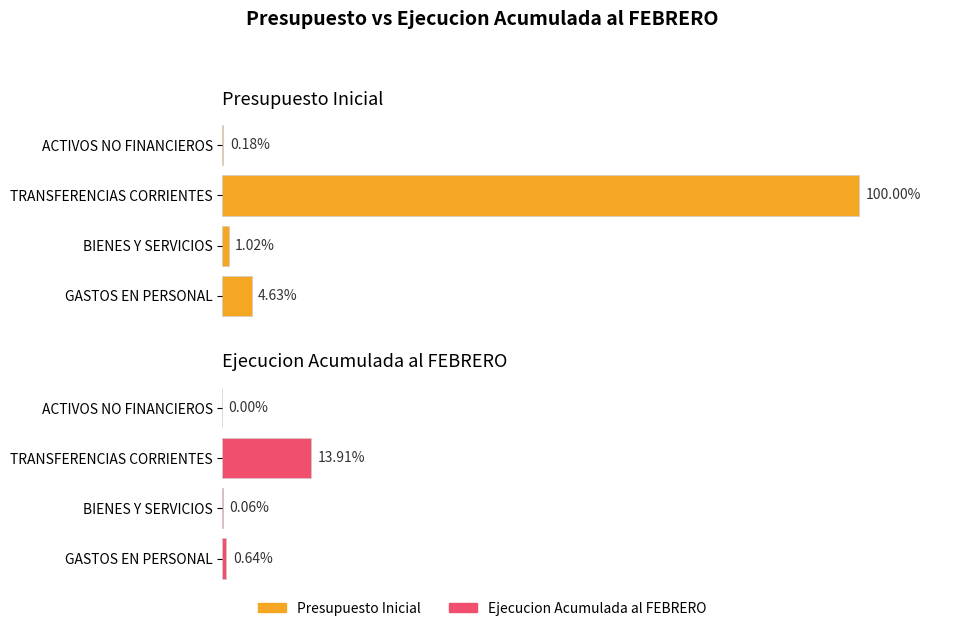

How many values in Ejecucion Acumulada al FEBRERO are above zero?

3